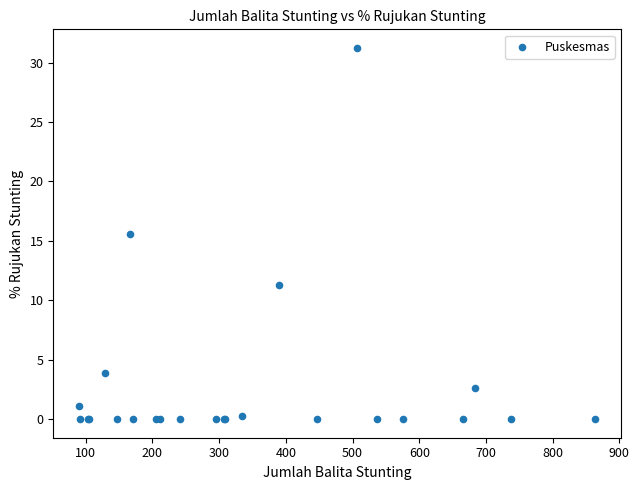

What Y value in the scatter plot is closest to 15?

15.6